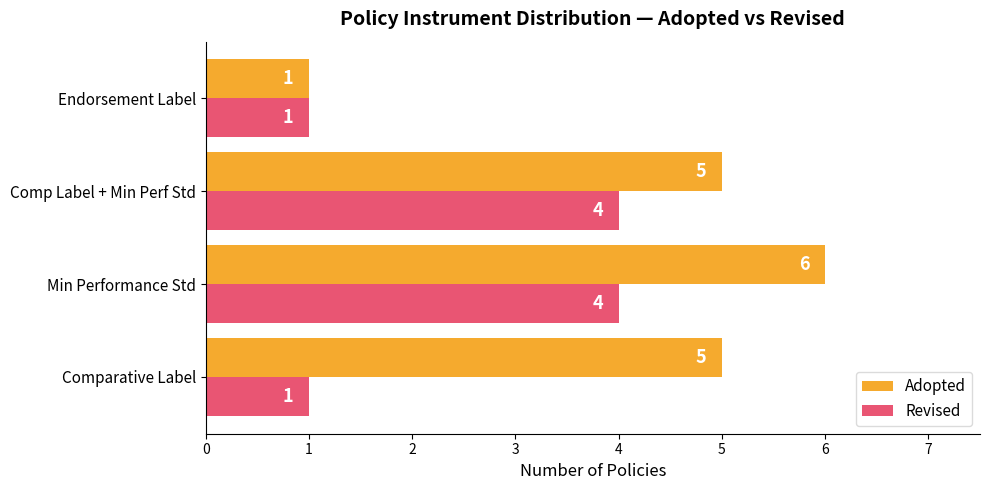

Between Min Performance Std and Endorsement Label, which series saw the biggest shift?

Adopted